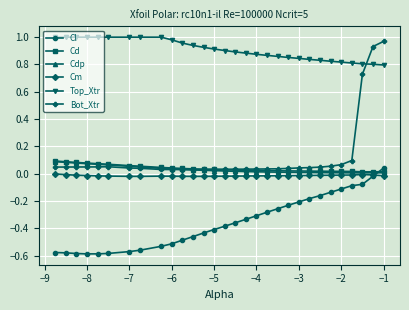

True or false: Cd and Top_Xtr intersect in this chart.

False